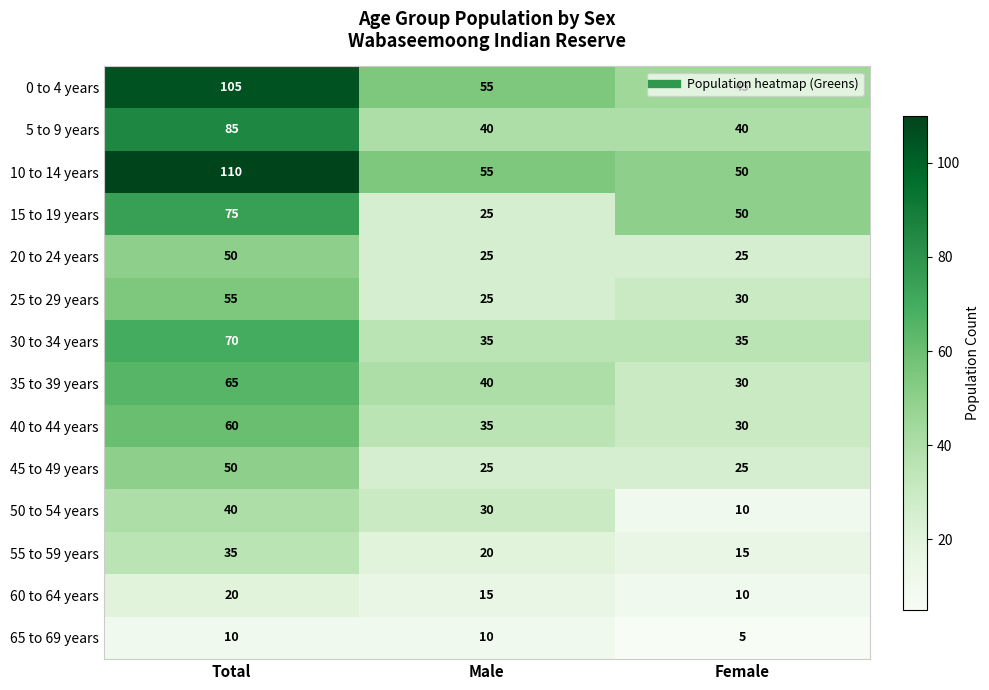

At which label does 0 to 4 years first exceed 55?

Total